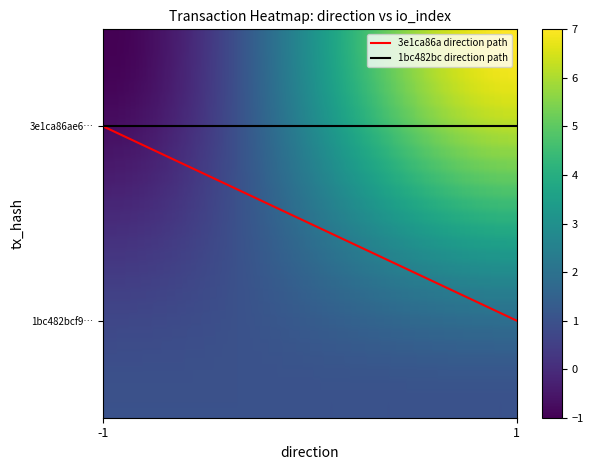

What are all the series names shown in the legend?

3e1ca86a direction path, 1bc482bc direction path